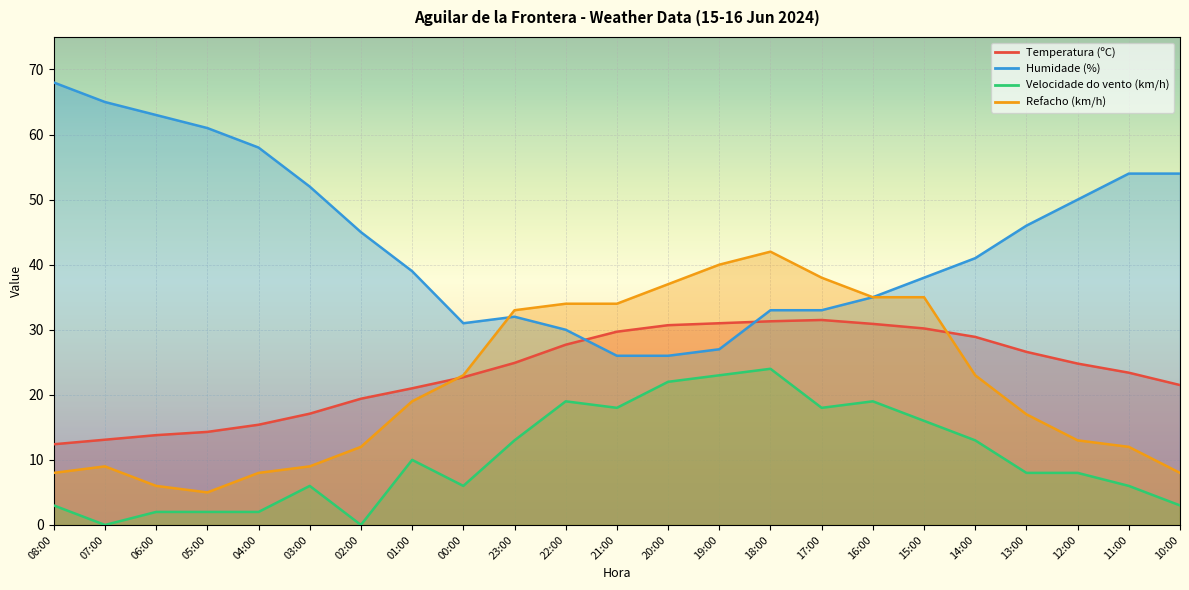

Rank the series at 21:00 from highest to lowest value.

Refacho (km/h), Temperatura (ºC), Humidade (%), Velocidade do vento (km/h)